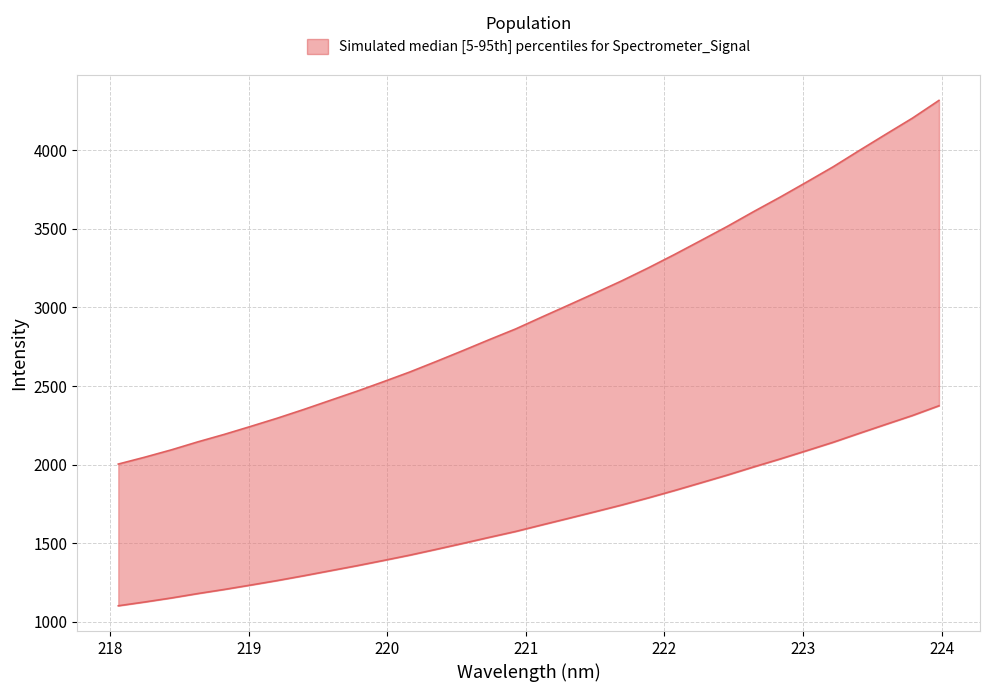

True or false: the data shows 2047.1 at 218.2508.

True